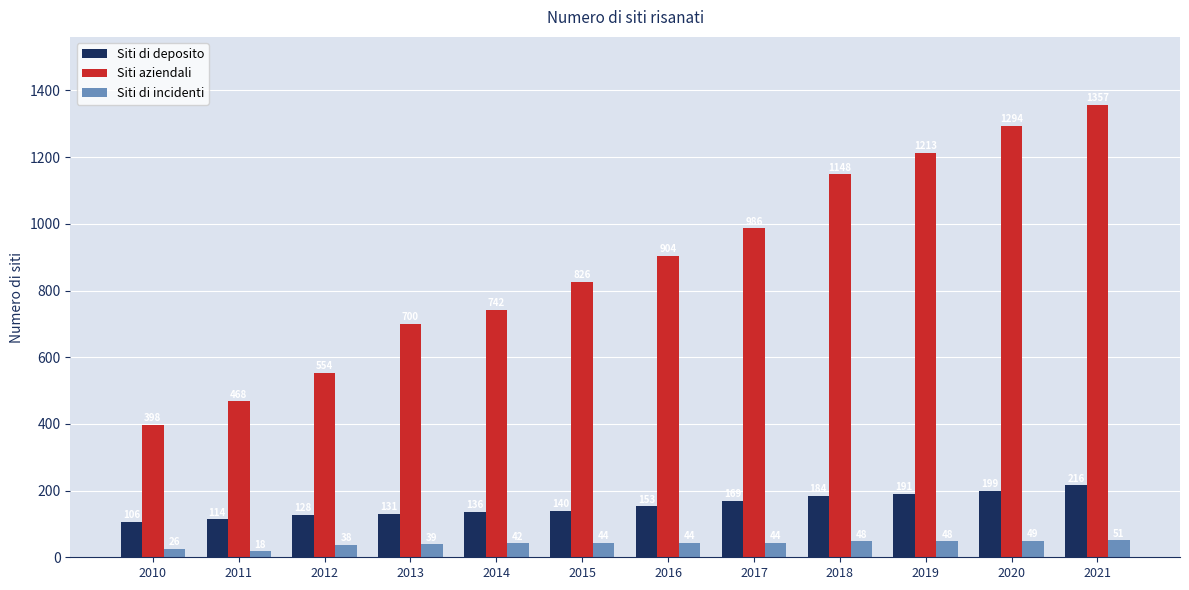

At which category is the sum across all series the highest?

2021